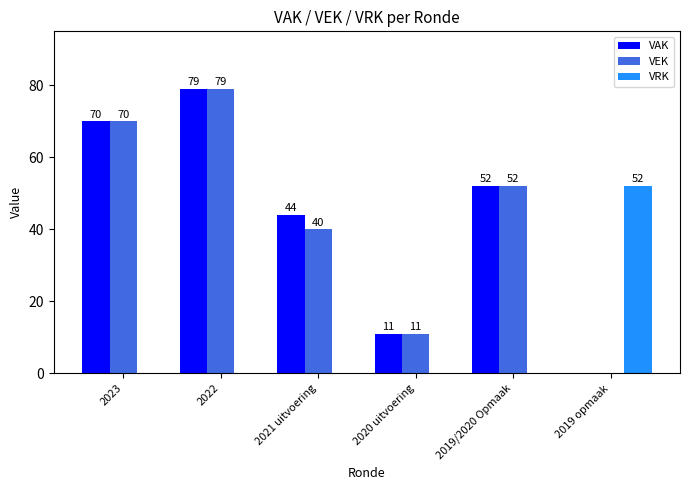

Reading left to right, extract all data points from this chart.

VAK: 70	79	44	11	52	0
VEK: 70	79	40	11	52	0
VRK: 0	0	0	0	0	52